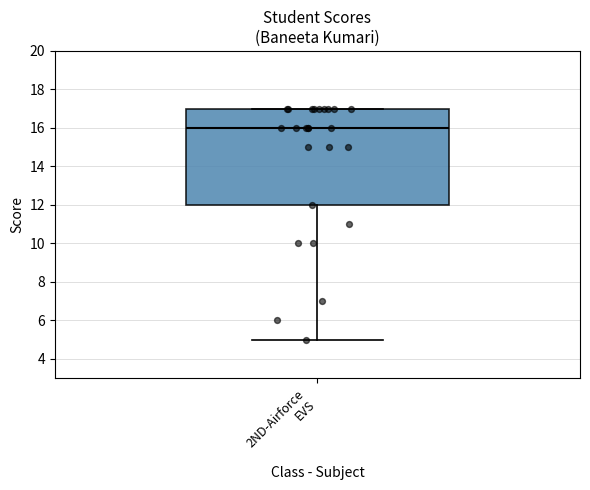

Read this box plot against the y-axis: the position of the median line, the range covered by the box, and the ends of both whiskers. The values are not printed on the chart, so give them approximately, as read against the axis.

median 16, box 12 to 17, whiskers 5 to 17